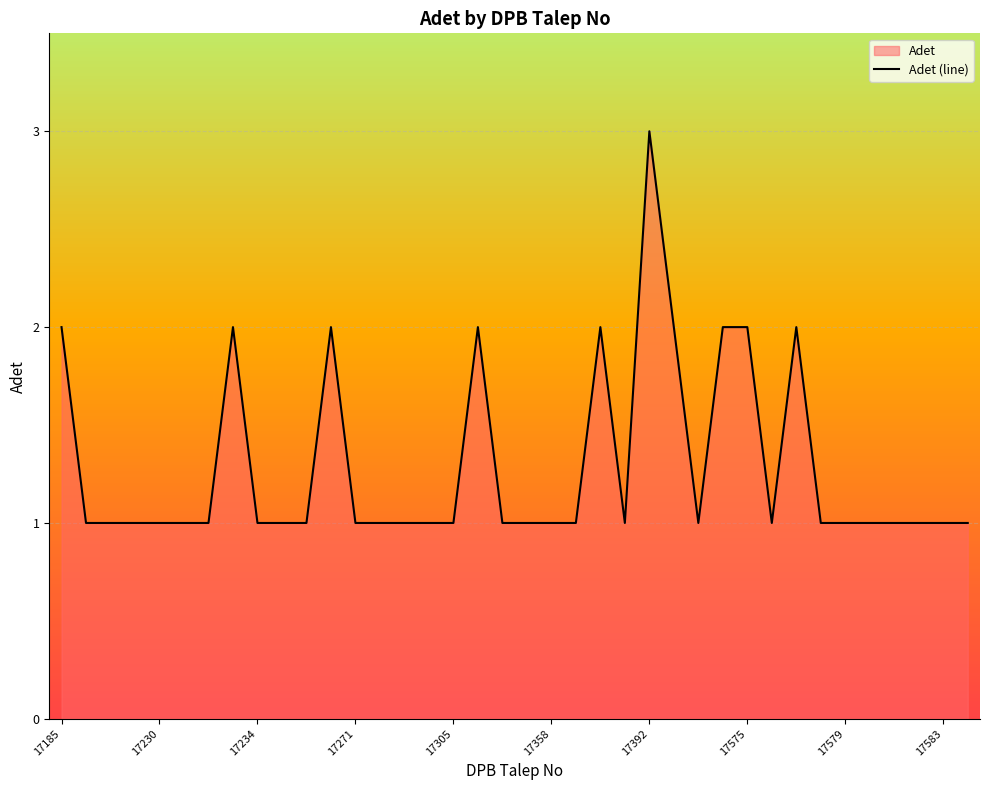

How many data points are above 1?

10